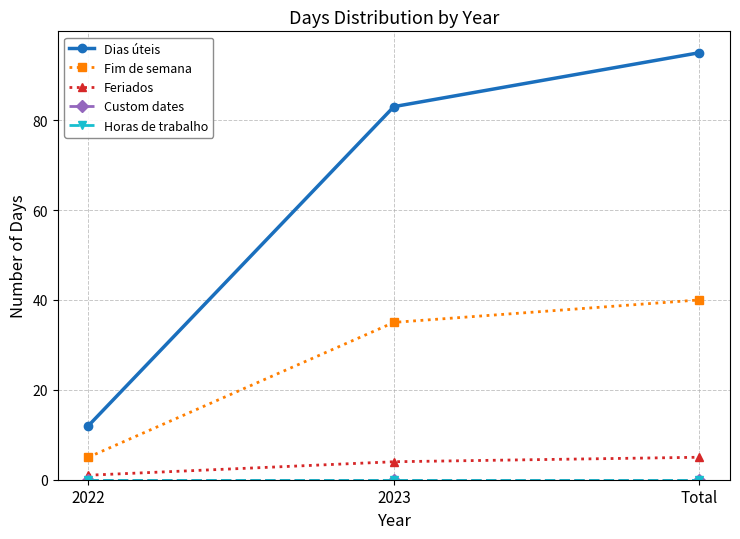

Where is Fim de semana nearest to the value 22?

2023